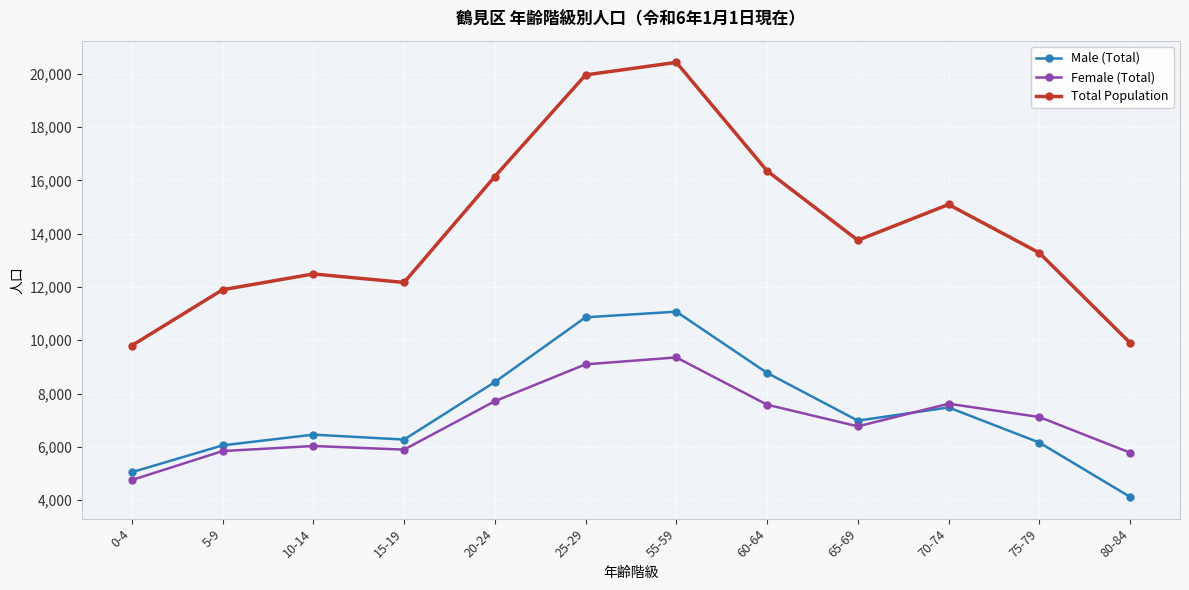

What value does the Female (Total) series have at 15-19?

5895